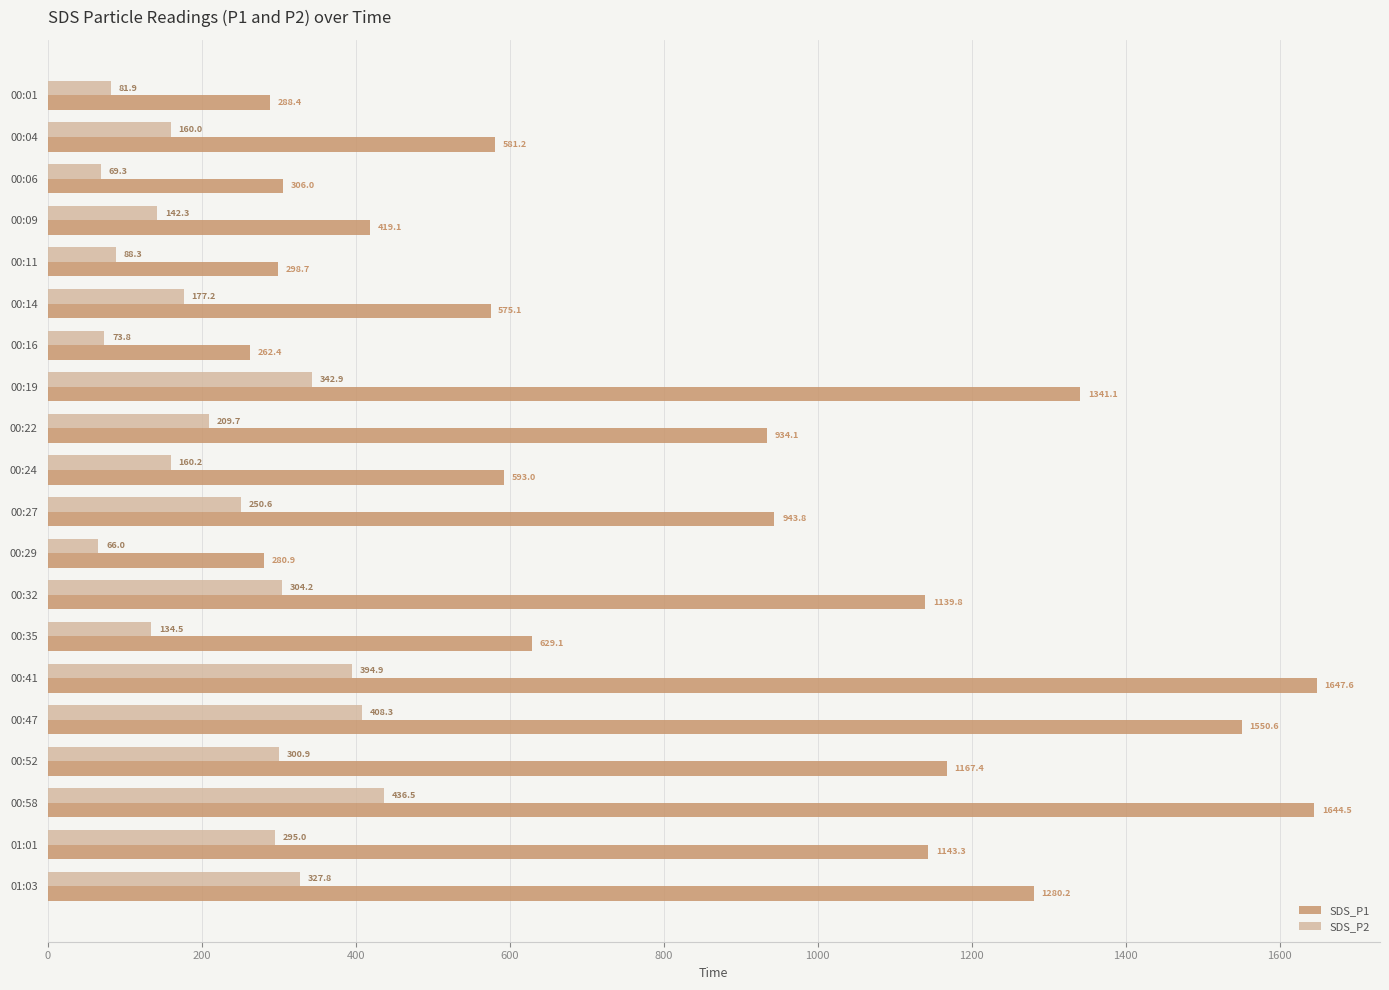

At which category is the sum across all series the highest?

00:58